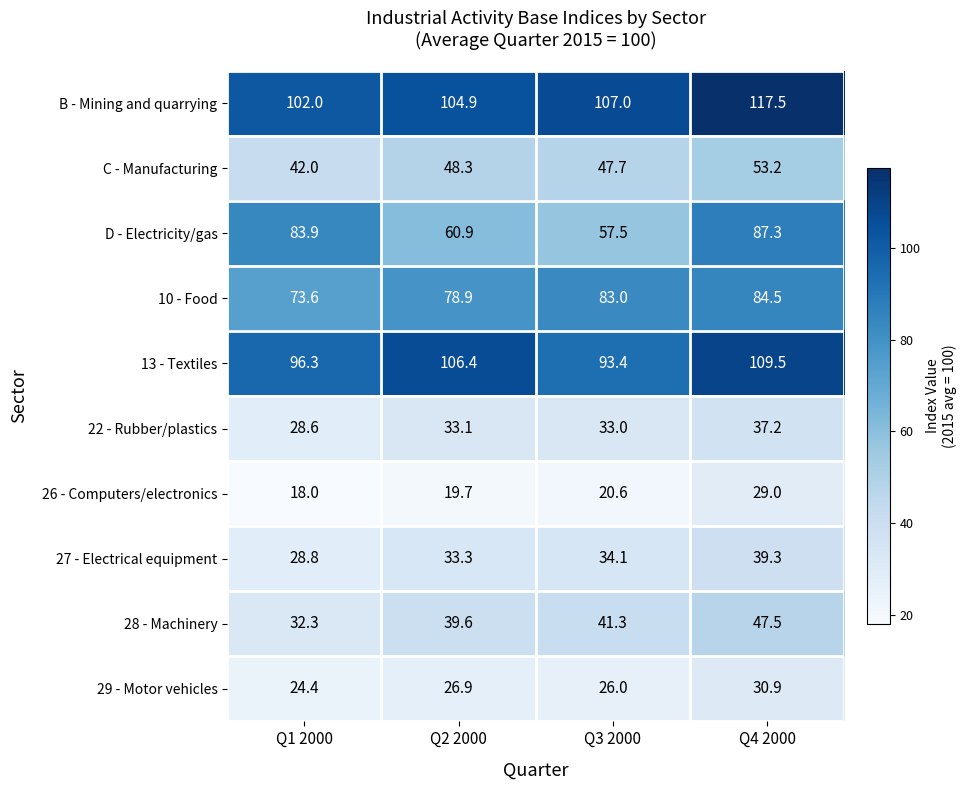

At which category is the sum across all series the highest?

Q4 2000